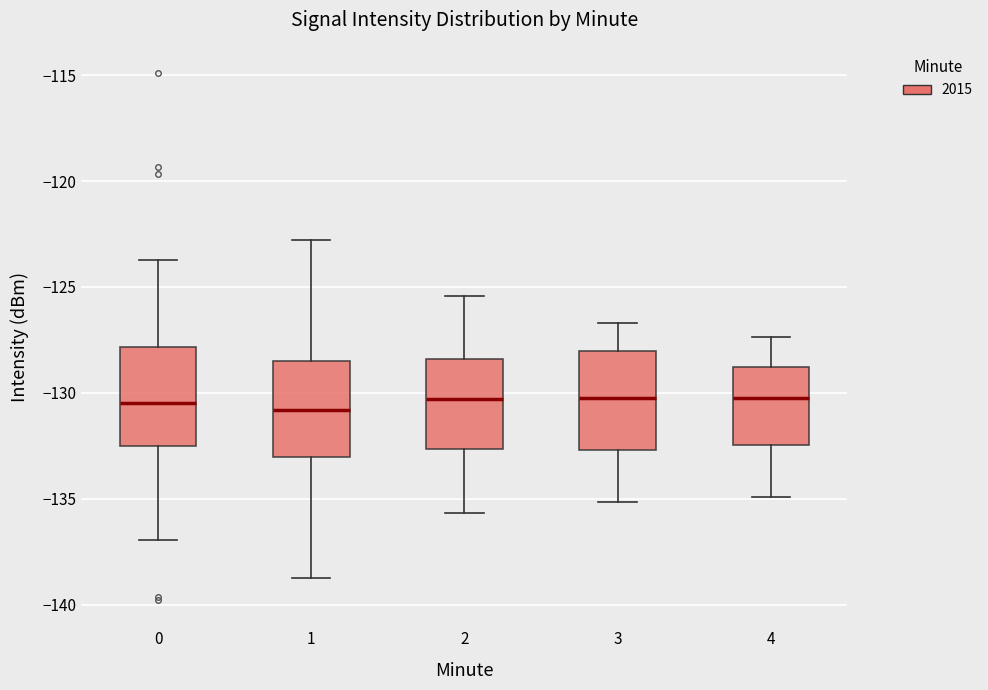

Reading left to right, read every box against the y-axis: the position of its median line, the range the box covers, and the ends of its whiskers. The values are not printed on the chart, so give them approximately, as read against the axis.

0: median -130.5, box -132.5 to -128.0, whiskers -137.0 to -123.5
1: median -131.0, box -133.0 to -128.5, whiskers -138.5 to -123.0
2: median -130.5, box -132.5 to -128.5, whiskers -135.5 to -125.5
3: median -130.0, box -132.5 to -128.0, whiskers -135.0 to -126.5
4: median -130.0, box -132.5 to -129.0, whiskers -135.0 to -127.5